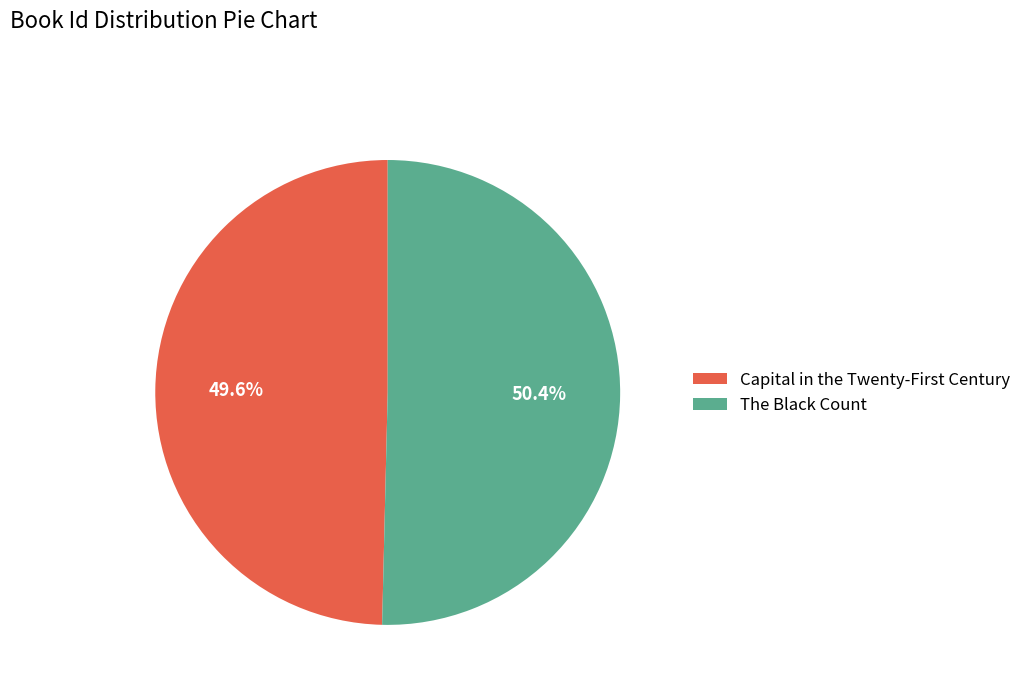

To the nearest percent, what is the average slice percentage?

50%